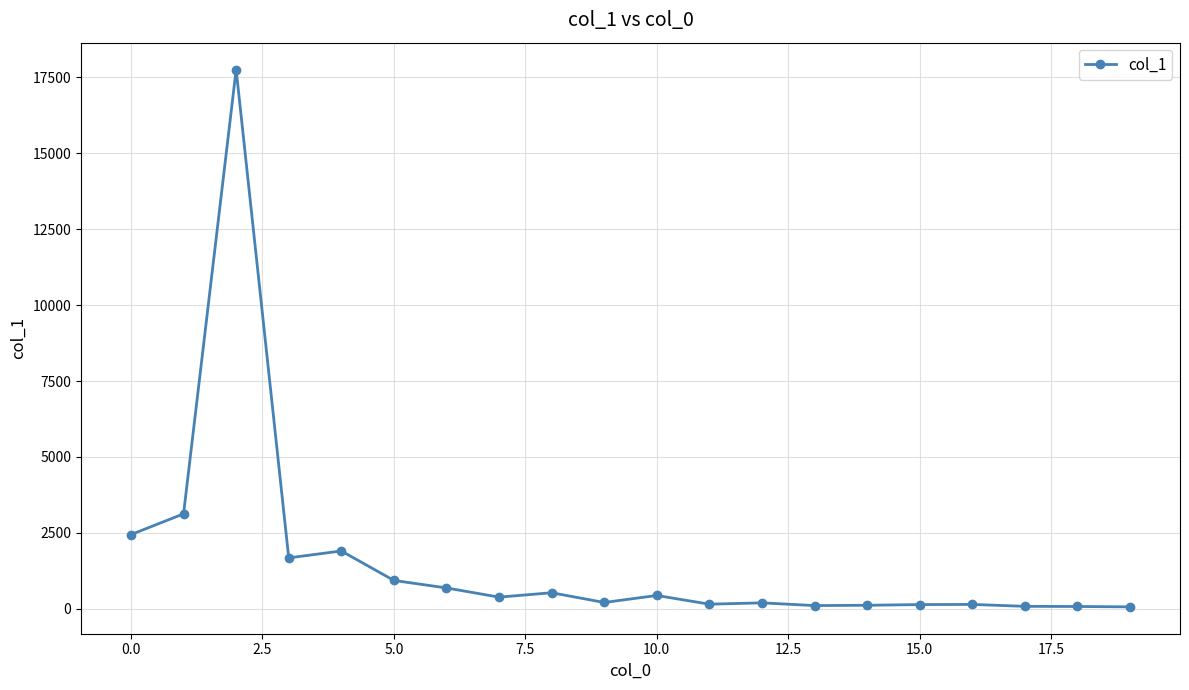

What is the average value?

1558